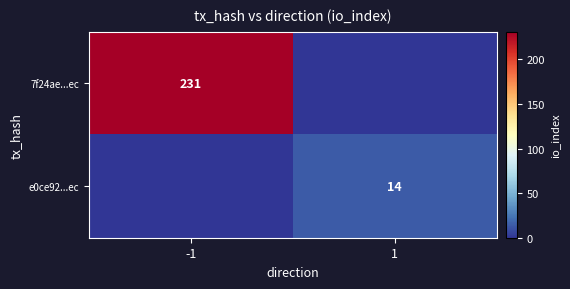

Which has a higher value, -1 or 1?

-1